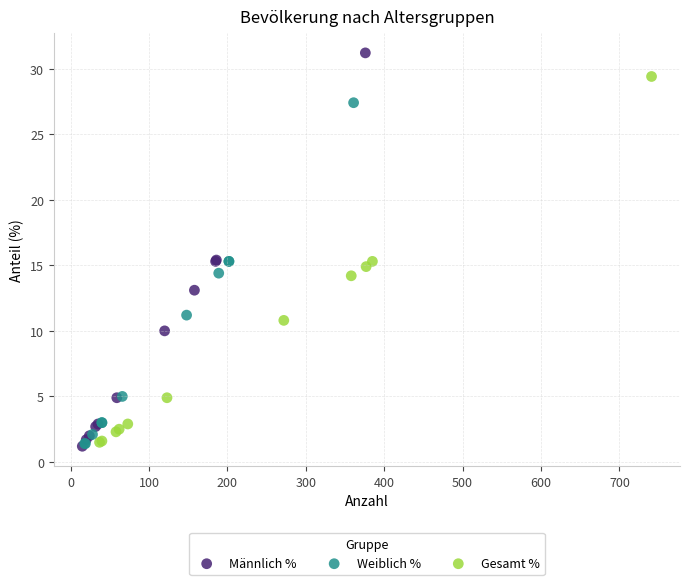

Which series has the largest Y range (max minus min)?

Männlich %